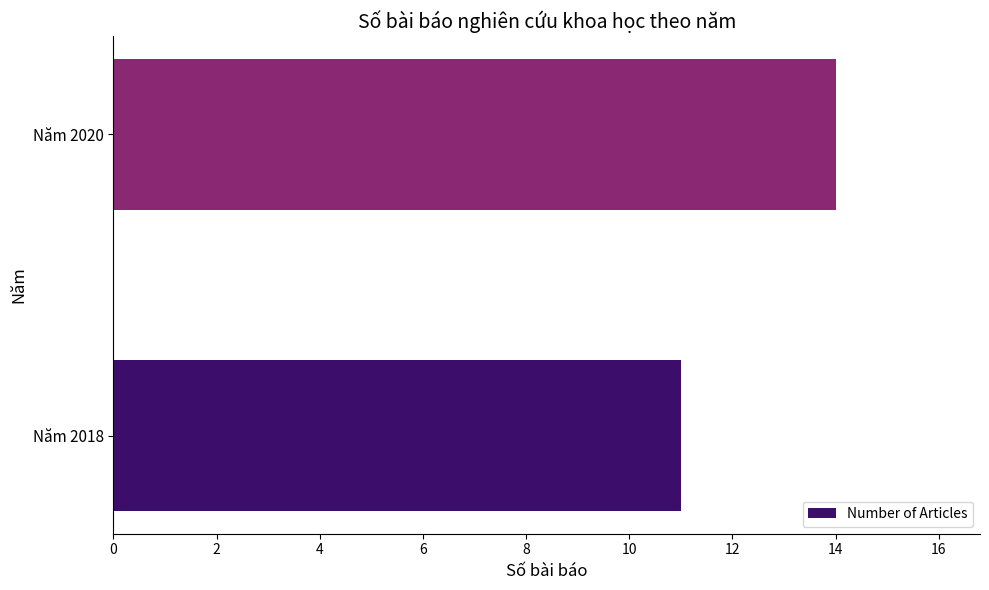

What is the difference between the maximum and minimum values?

3